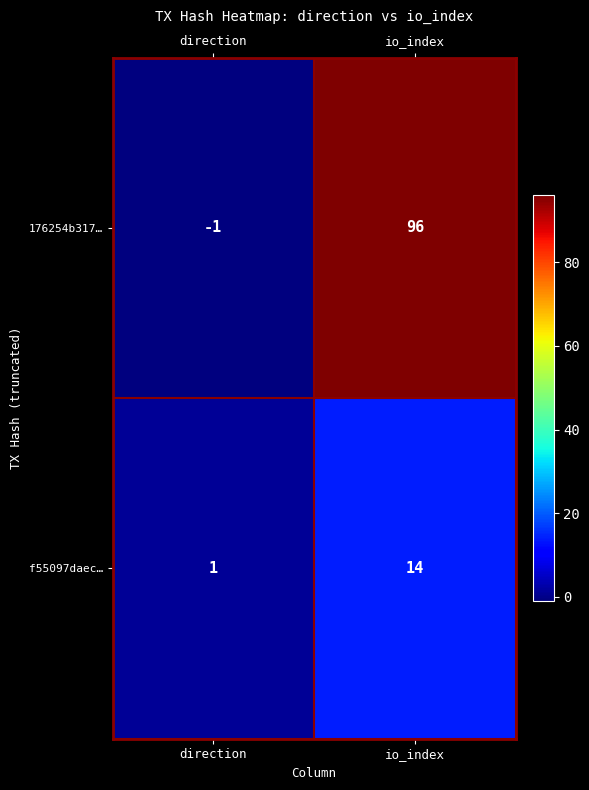

At which category is the sum across all series the highest?

io_index